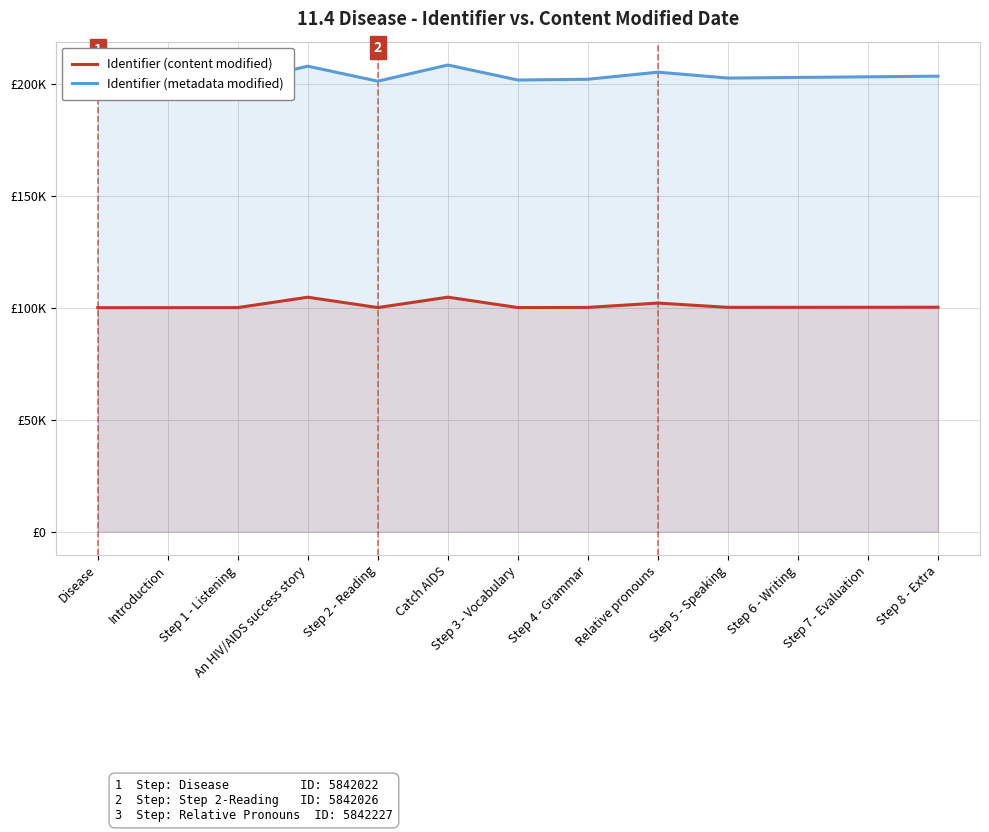

How many categories are shown in the chart?

13